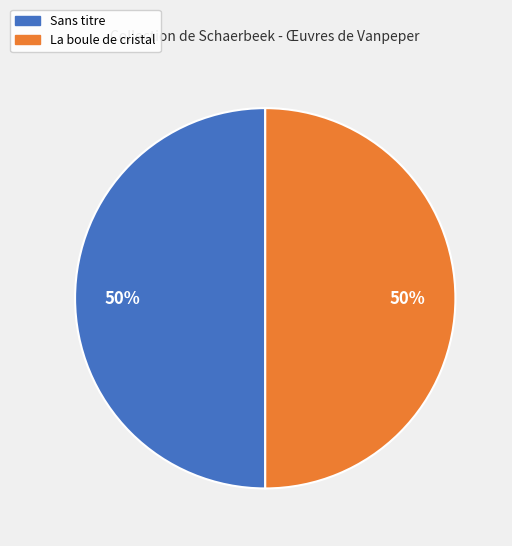

To the nearest percent, what percentage of the pie is Sans titre?

50%